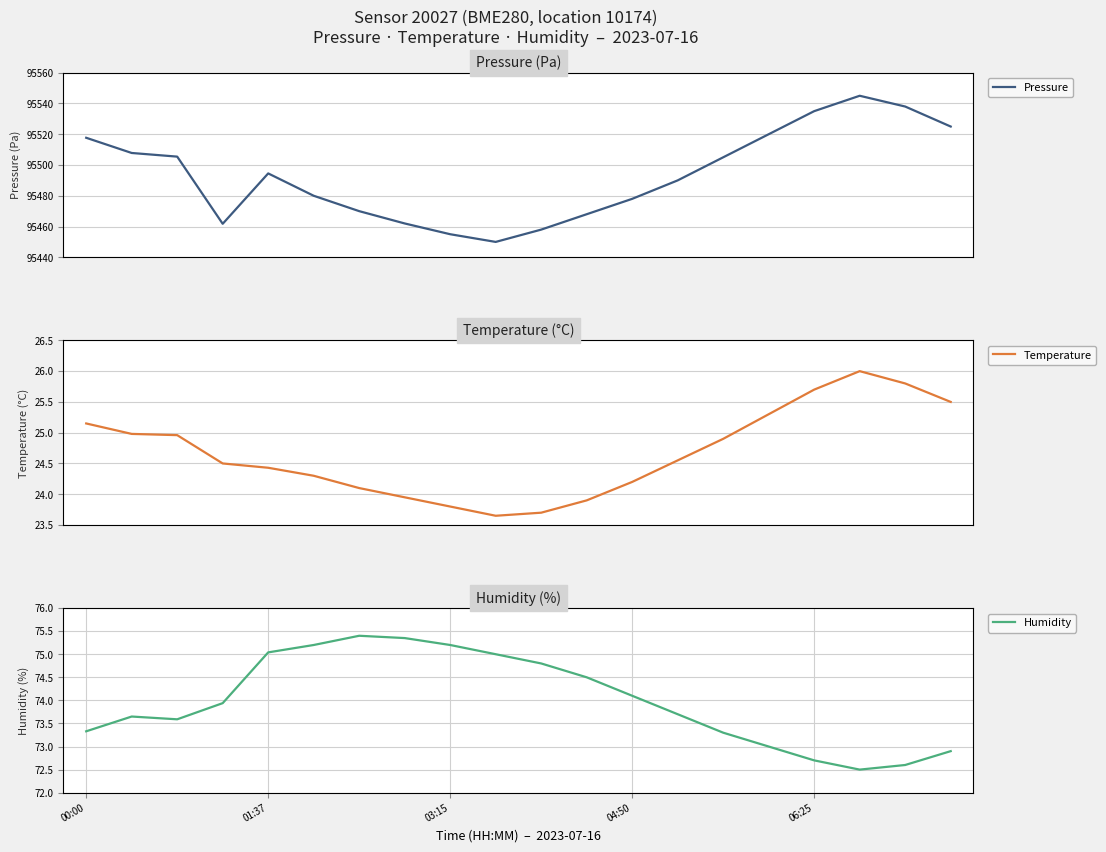

How many lines are shown in the chart?

3